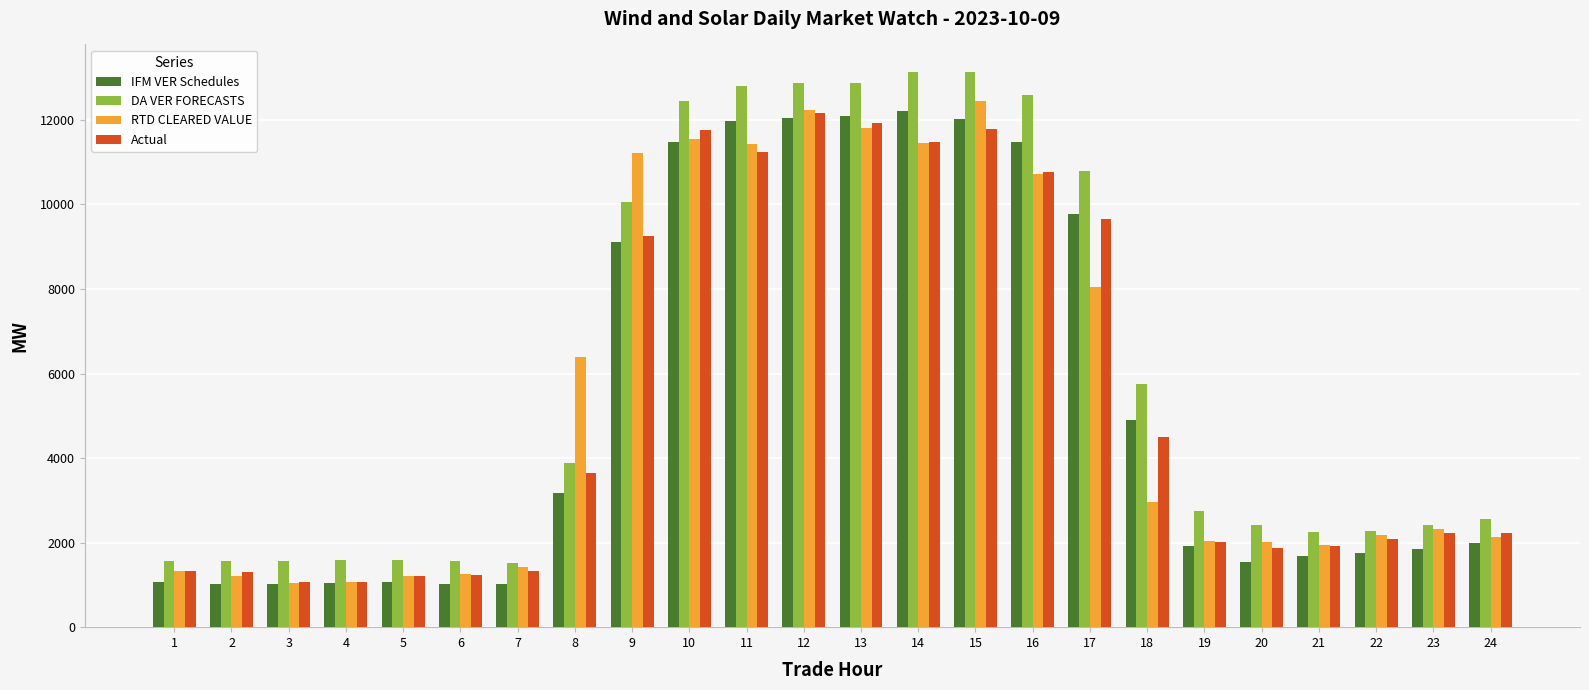

What is the highest value of the IFM VER Schedules series?

12210.5